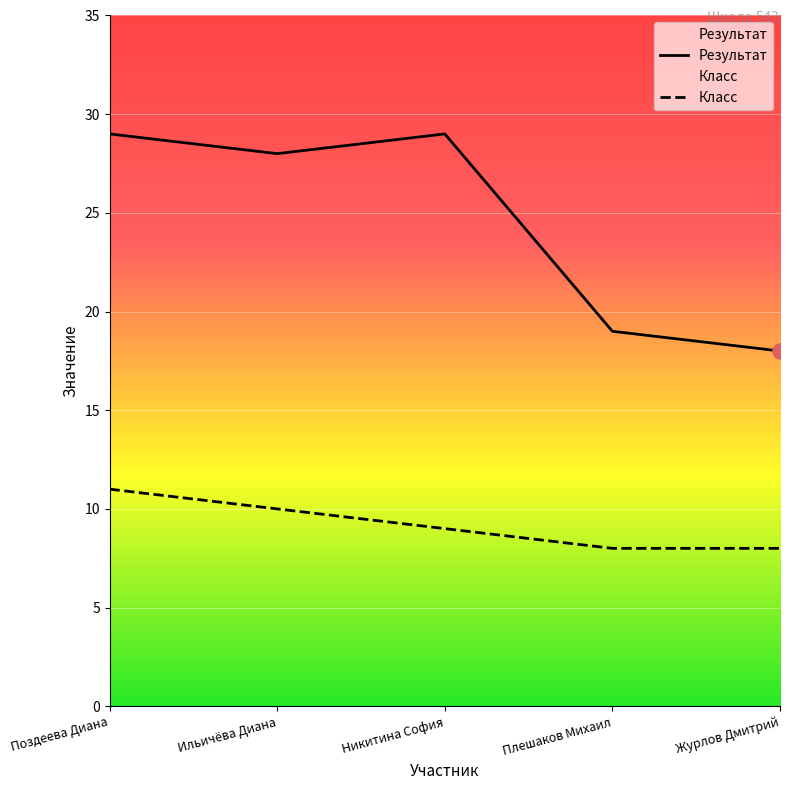

Which series has the widest spread of Y values?

Результат